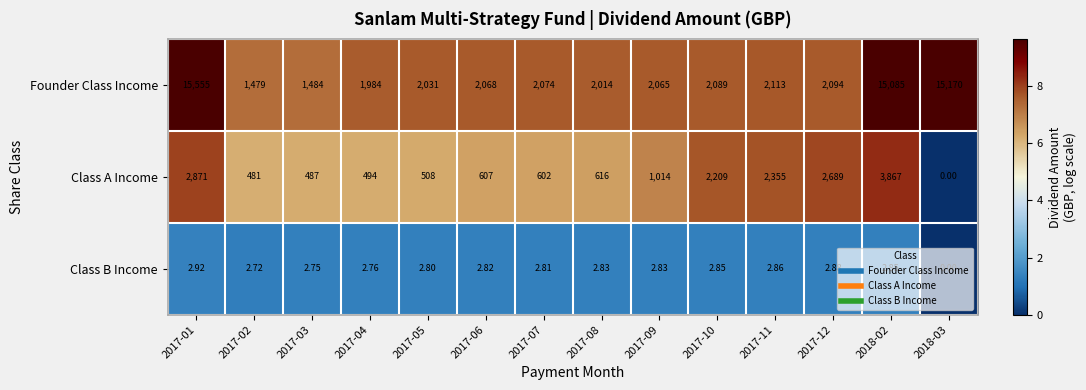

List the series in order of their overall mean, highest first.

Founder Class Income, Class A Income, Class B Income